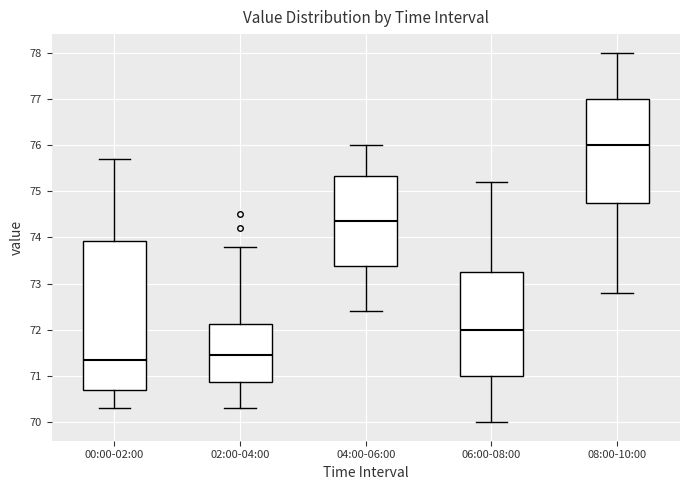

Which box is the tallest, from its lower edge to its upper edge?

00:00-02:00